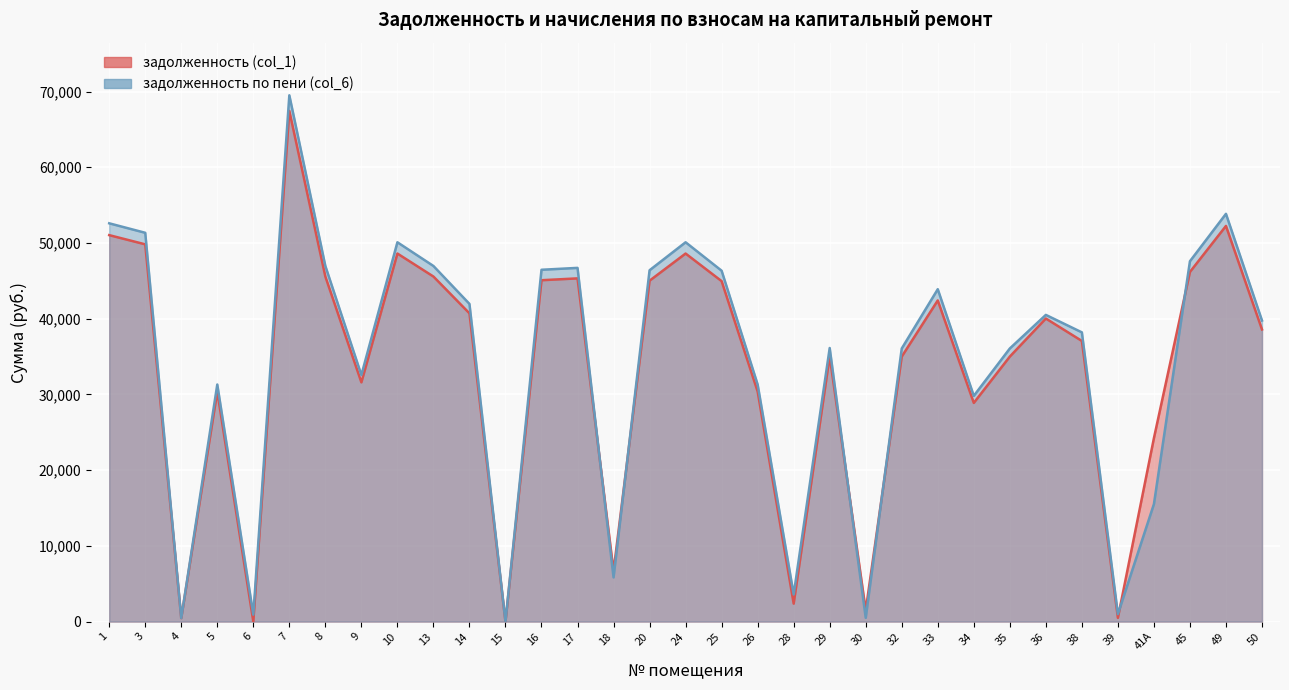

Which series has the largest total across all categories?

задолженность по пени (col_6)